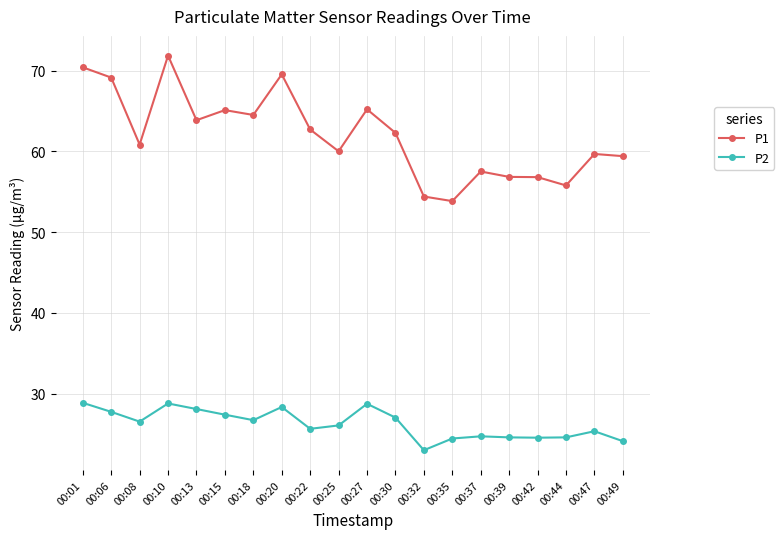

What is the difference between the maximum and minimum values in the P1 series?

18.0